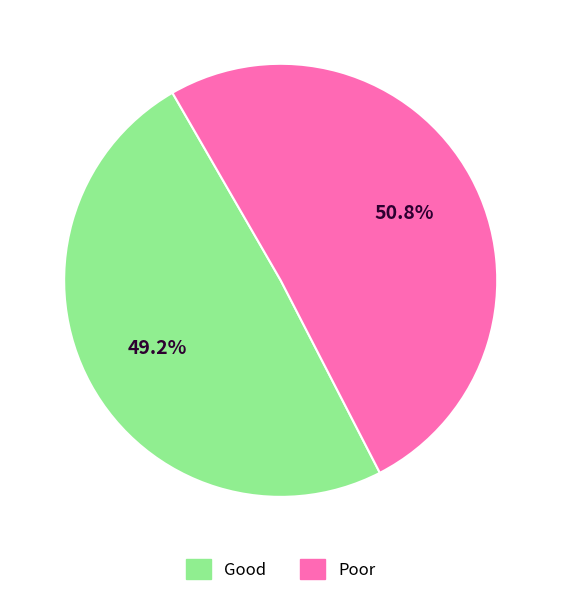

Does any single category account for the majority?

Yes